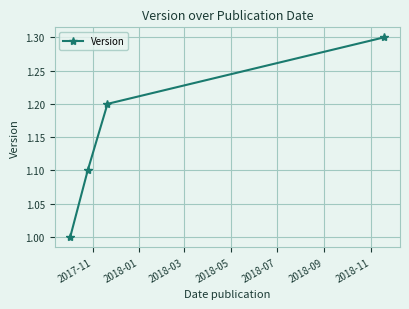

Count the values in the range 1 to 2.

4